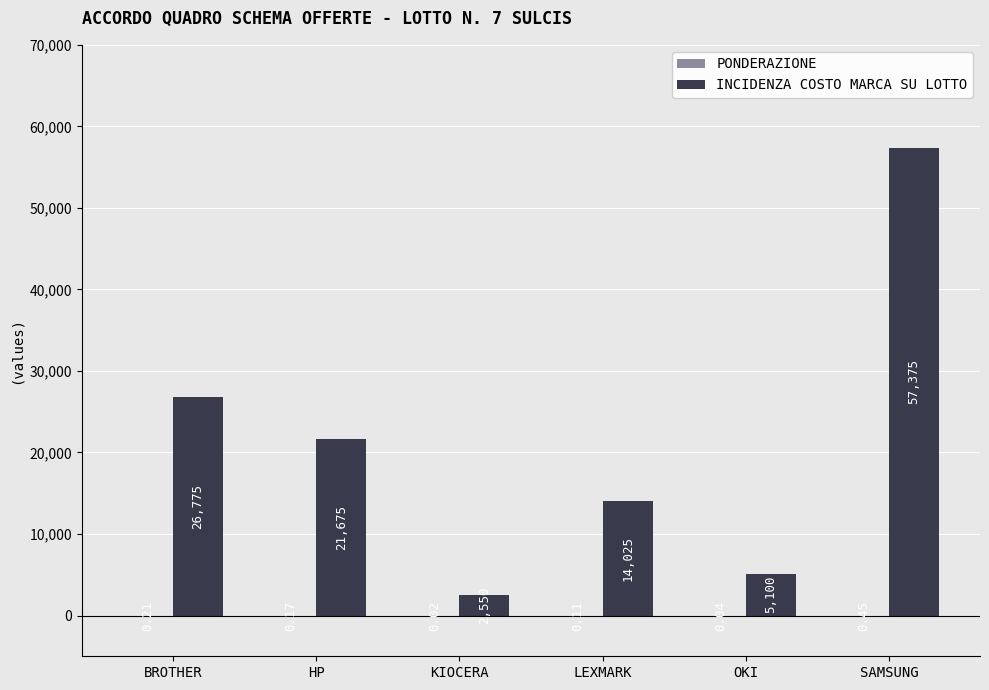

Which category has the highest value across all series?

SAMSUNG